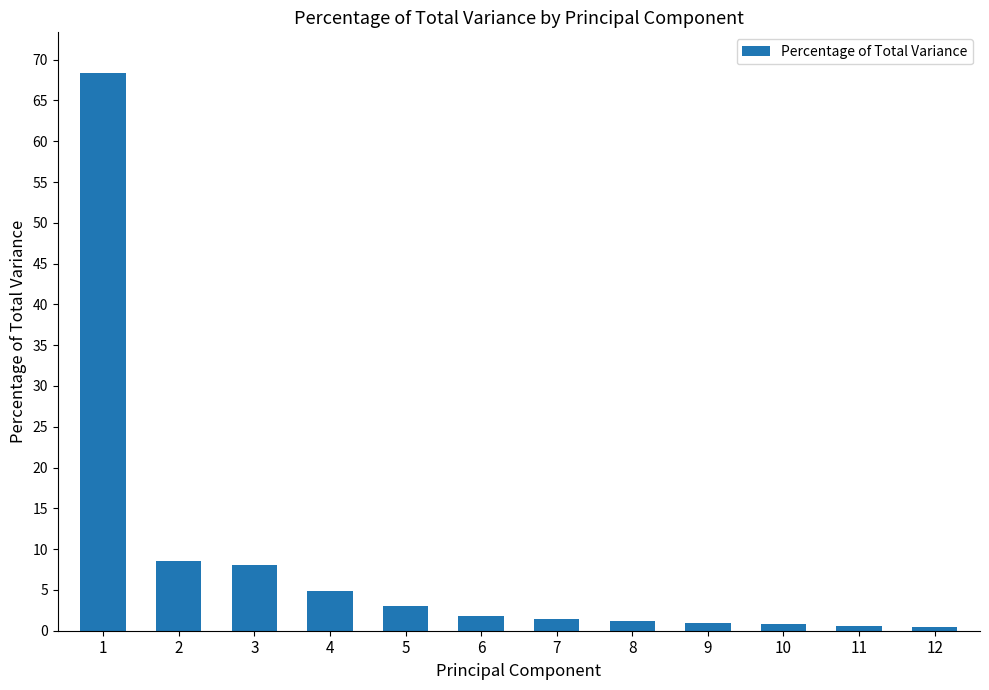

What is the value of the 3rd bar from the left?

8.1